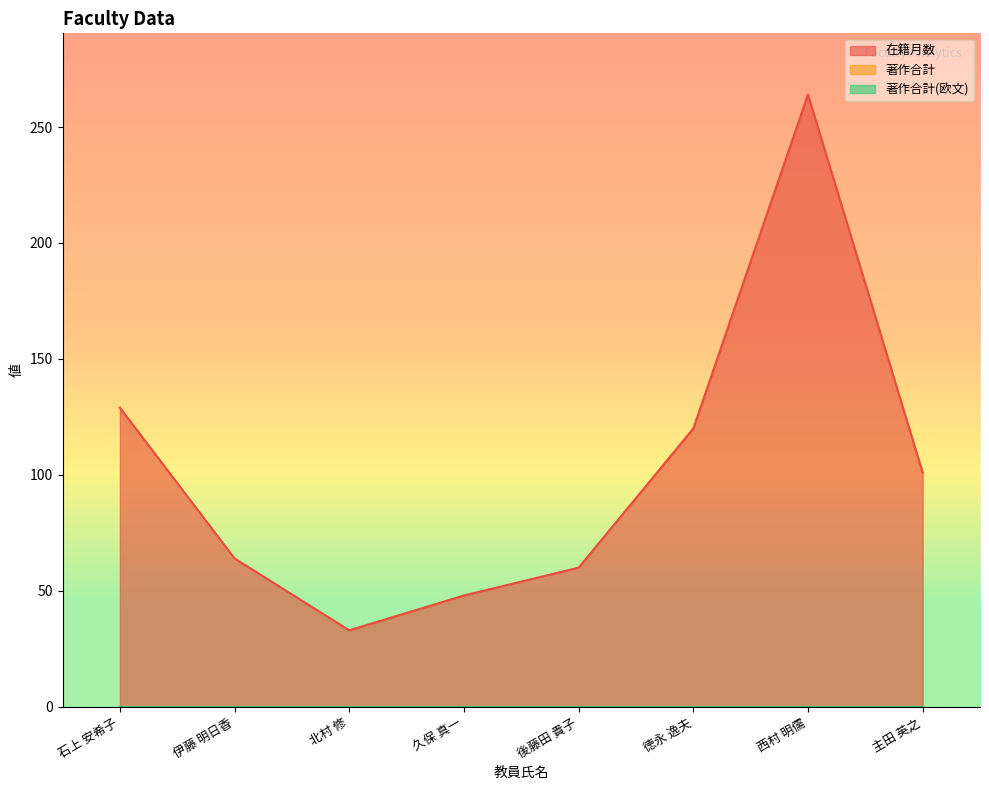

Reading right to left, list all the values displayed in this chart.

在籍月数: 101	264	120	60	48	33	64	129
著作合計: 0	0	0	0	0	0	0	0
著作合計(欧文): 0	0	0	0	0	0	0	0